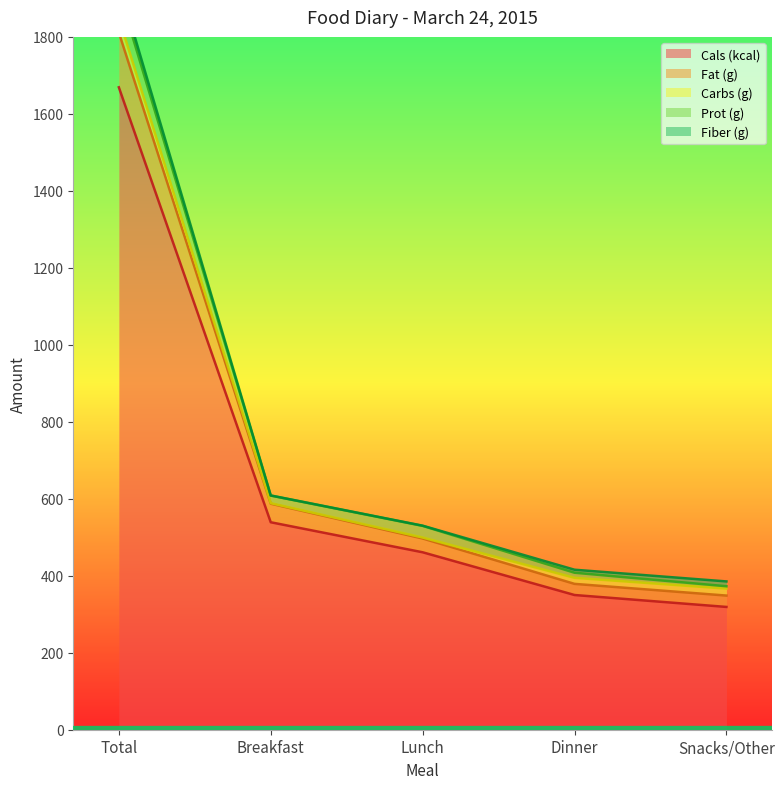

At which category is the sum across all series the highest?

Total